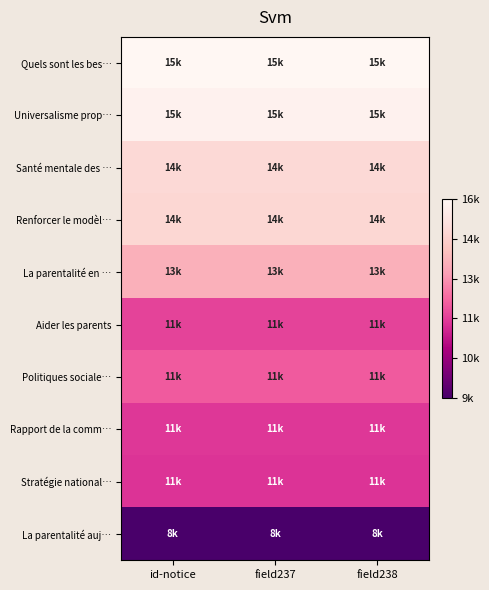

Which label corresponds to the smallest value in the chart?

id-notice